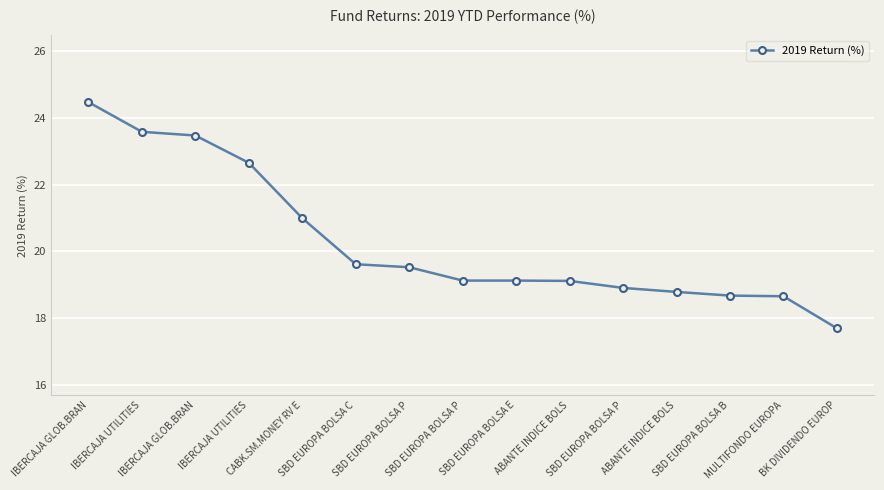

True or false: the data shows 19.1 at SBD EUROPA BOLSA E.

True